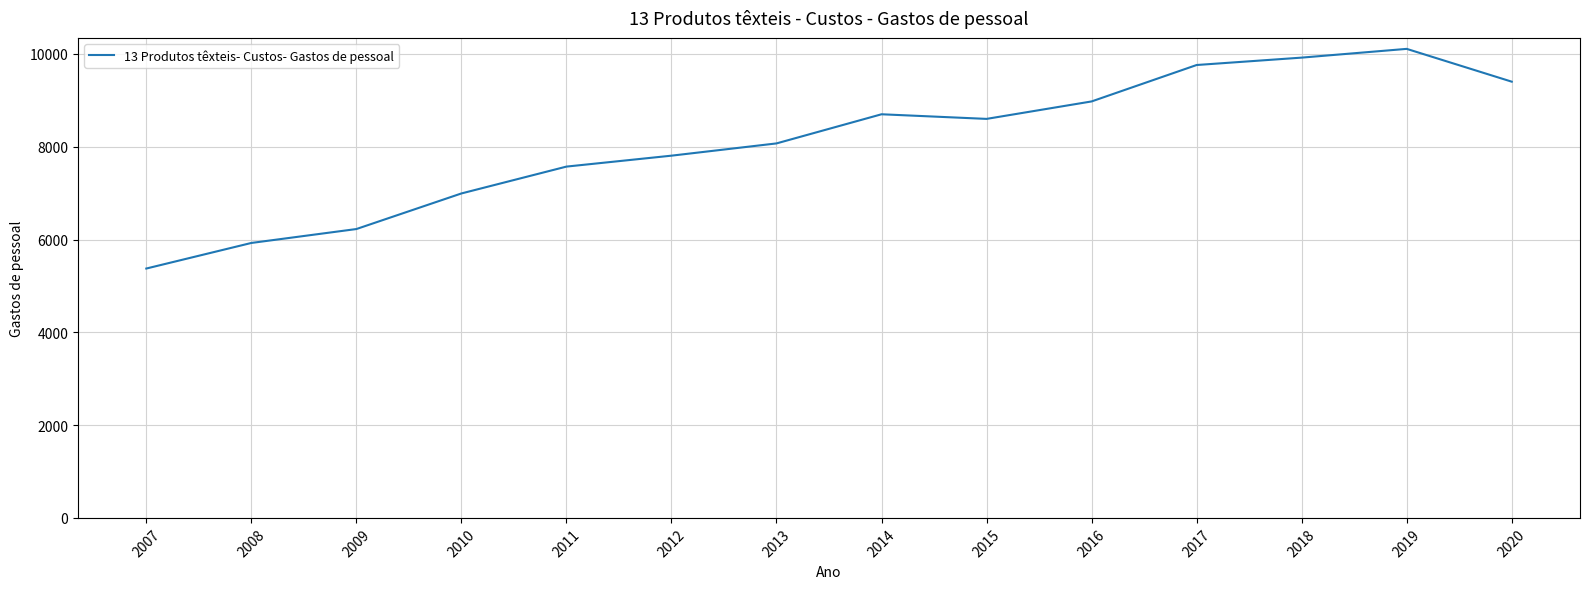

What is the sum of the values at 2020 and 2007?

14778.8